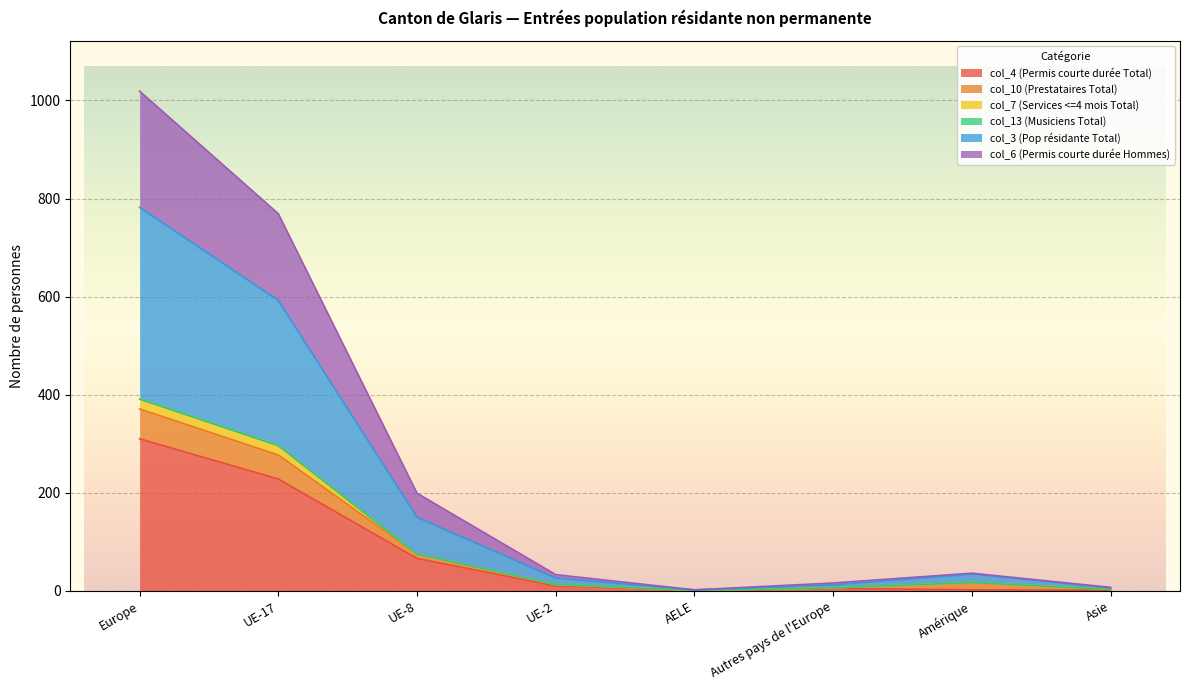

Which label corresponds to the smallest value in the chart?

AELE